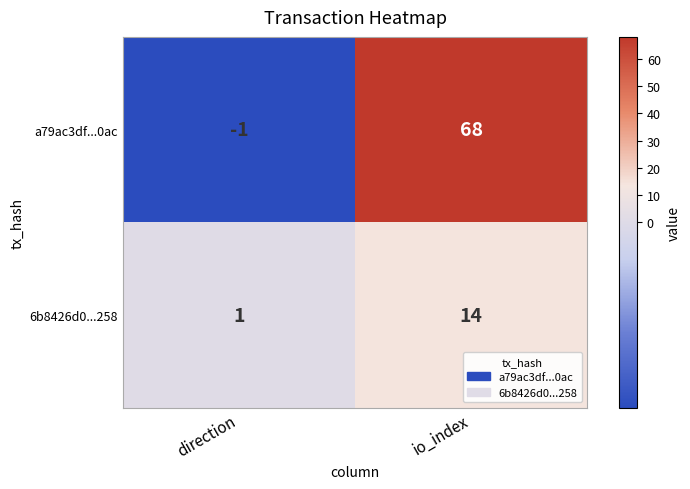

Rank the series at direction from highest to lowest value.

6b8426d0...258, a79ac3df...0ac